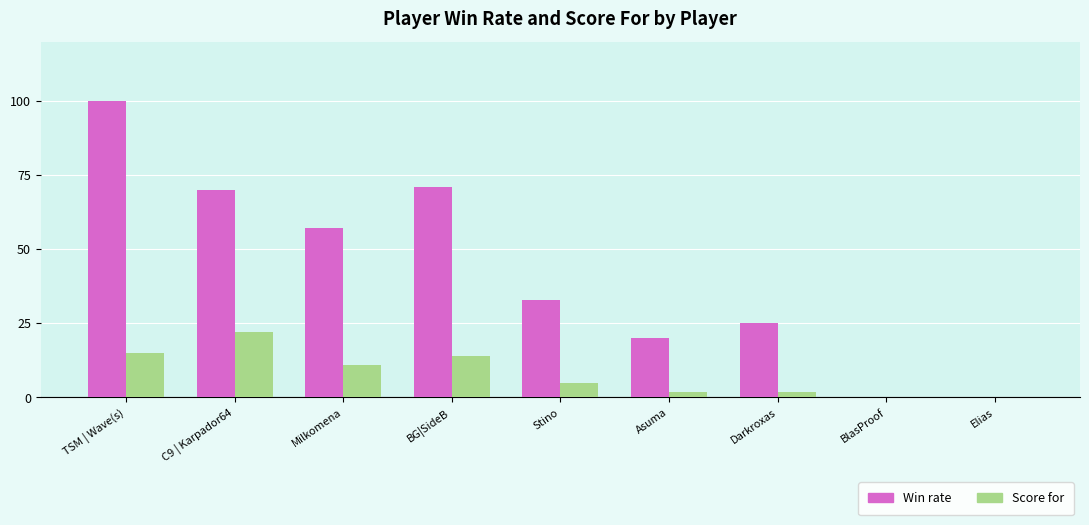

Reading left to right, what are all the values shown in this chart?

Win rate: 100	70	57	71	33	20	25	0	0
Score for: 15	22	11	14	5	2	2	0	0